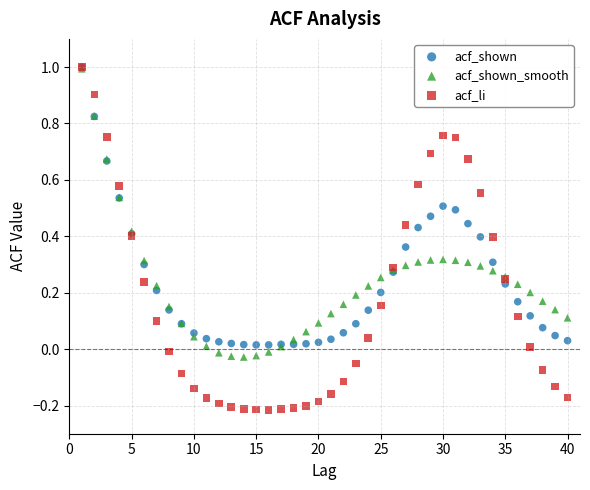

What are all the series names shown in the legend?

acf_shown, acf_shown_smooth, acf_li